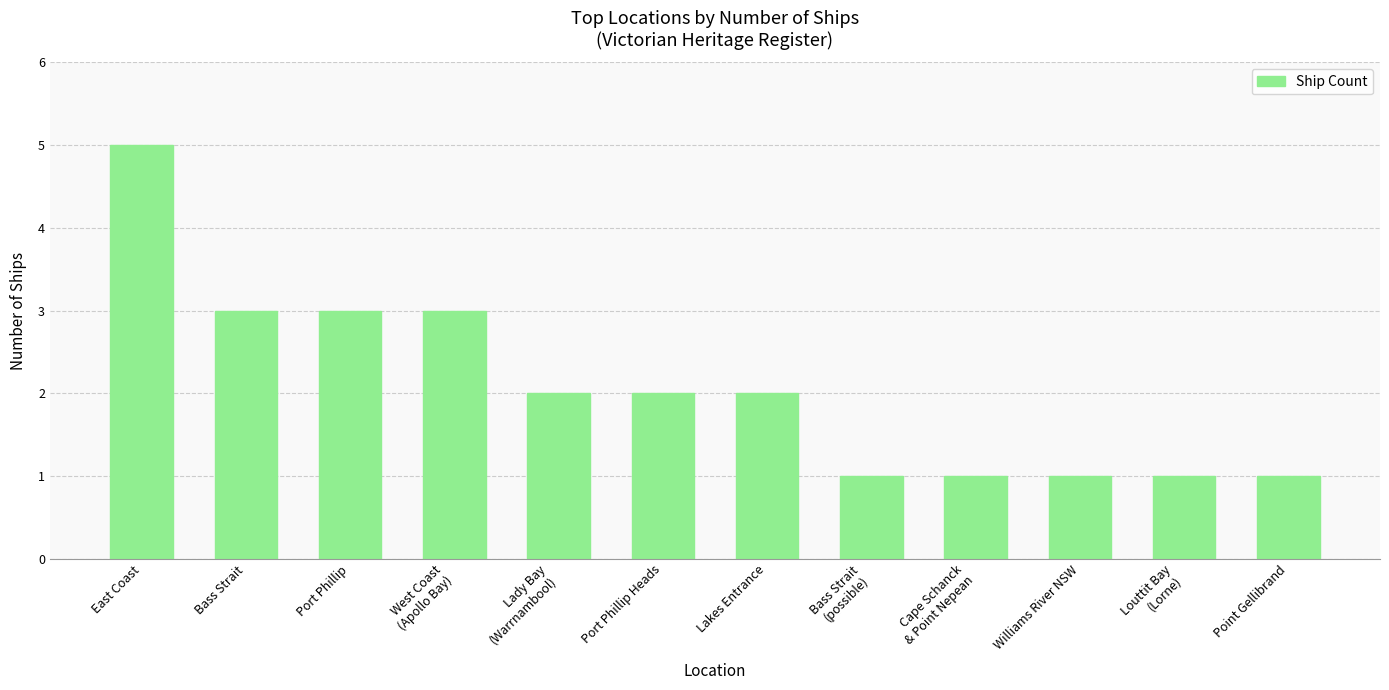

How many categories are shown in the chart?

12